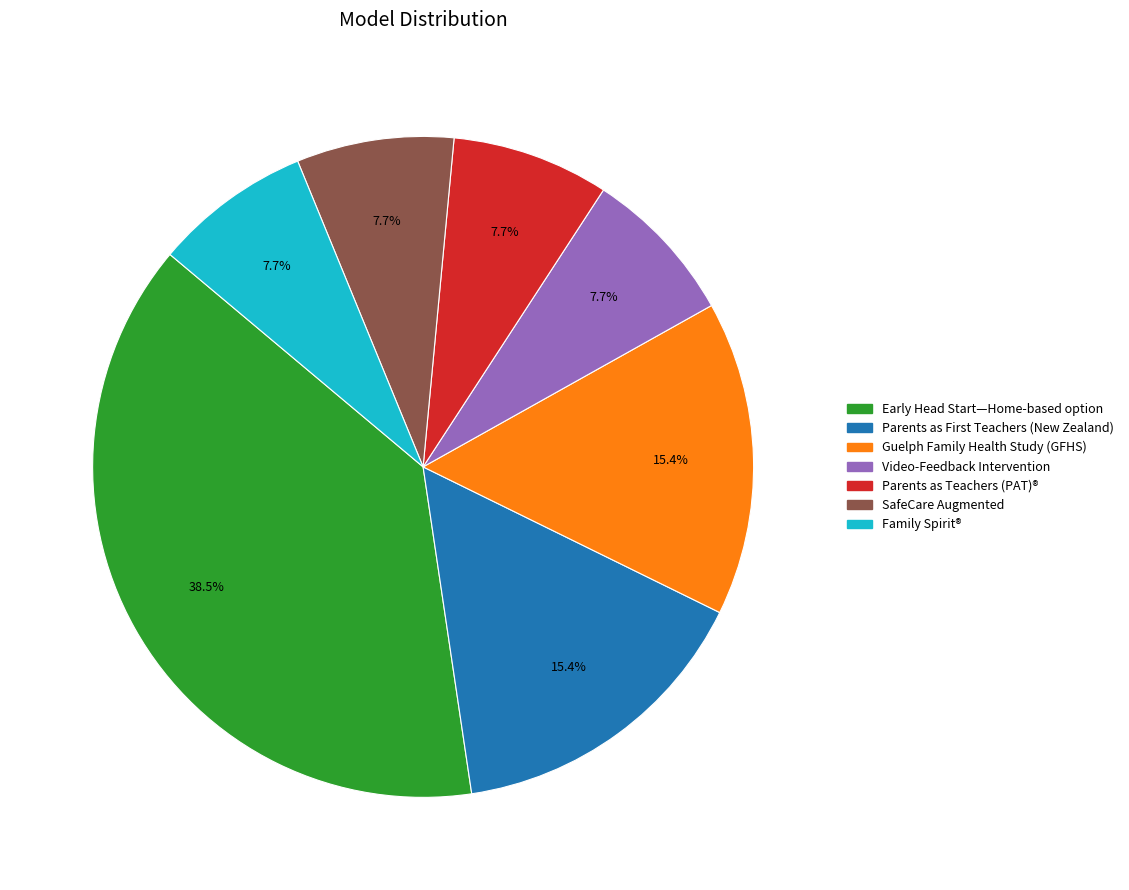

Does any single category account for the majority?

No